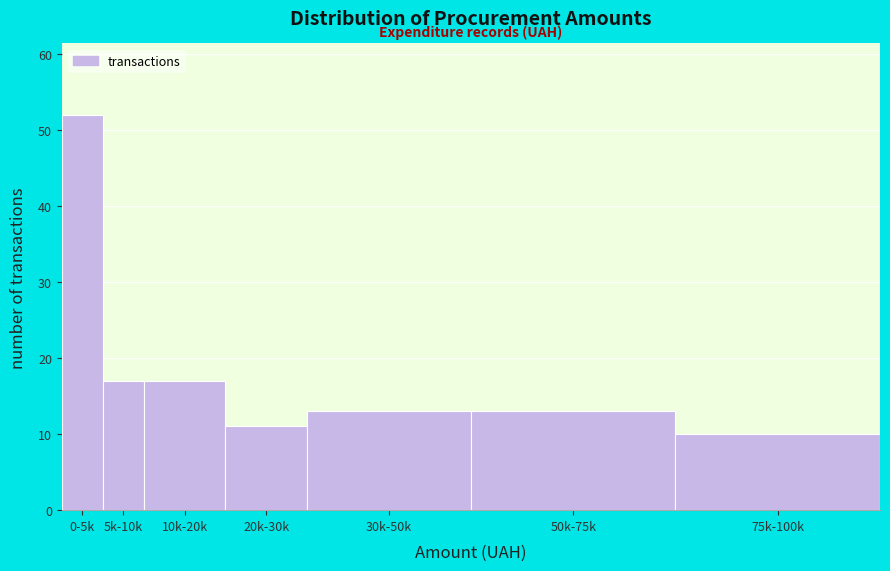

Reading right to left, list all the values displayed in this chart.

75k-100k=10	50k-75k=13	30k-50k=13	20k-30k=11	10k-20k=17	5k-10k=17	0-5k=52